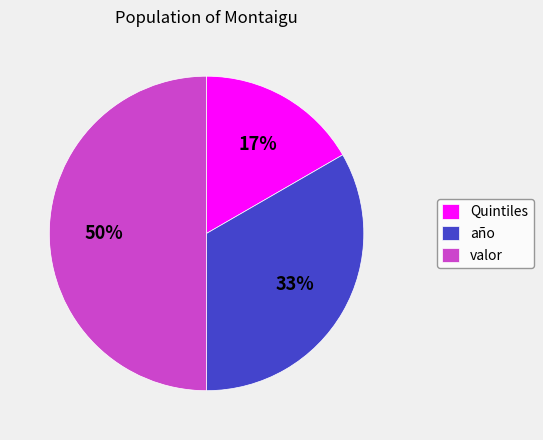

Combined, do valor and año account for over 50%?

Yes